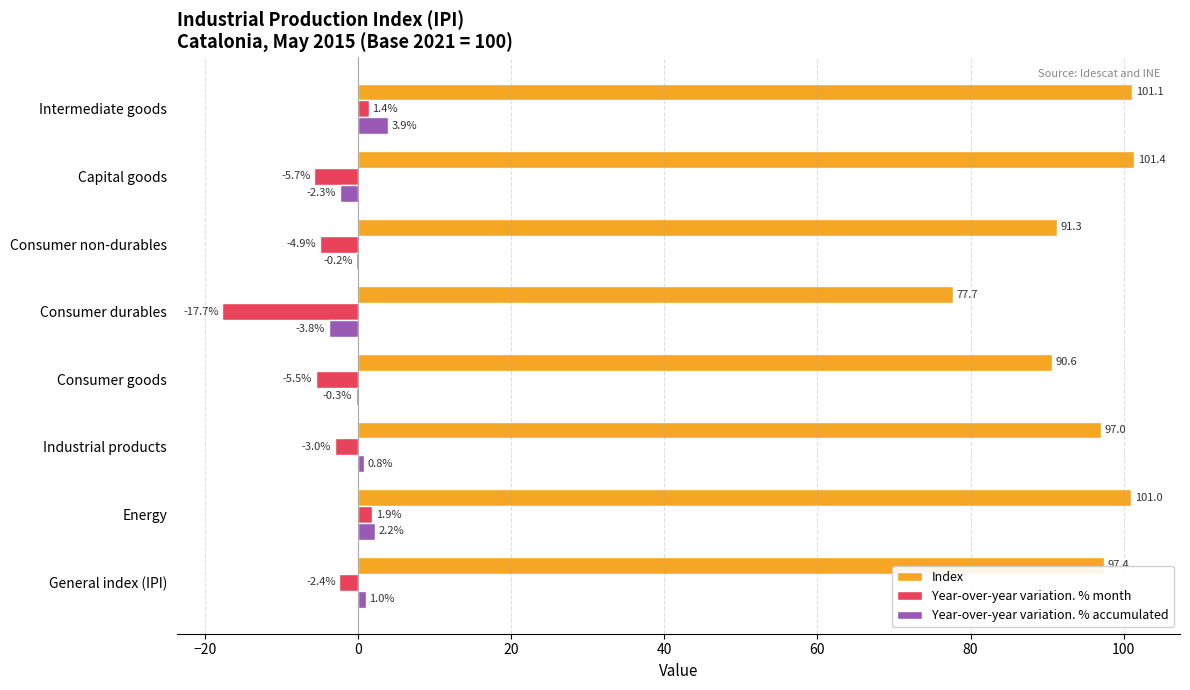

What is the sum of the Year-over-year variation. % accumulated values at Consumer goods and Energy?

1.9